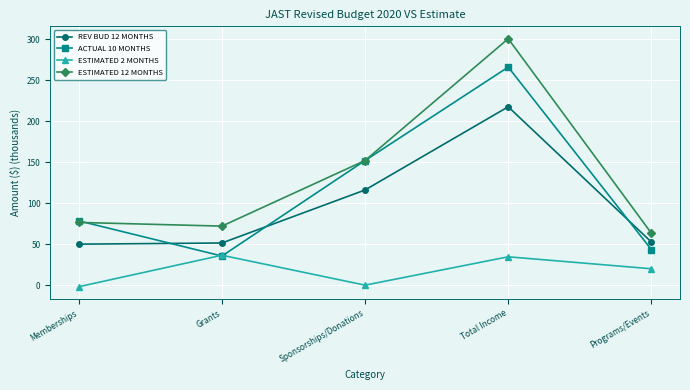

What is the average value of the REV BUD 12 MONTHS series?

97.5